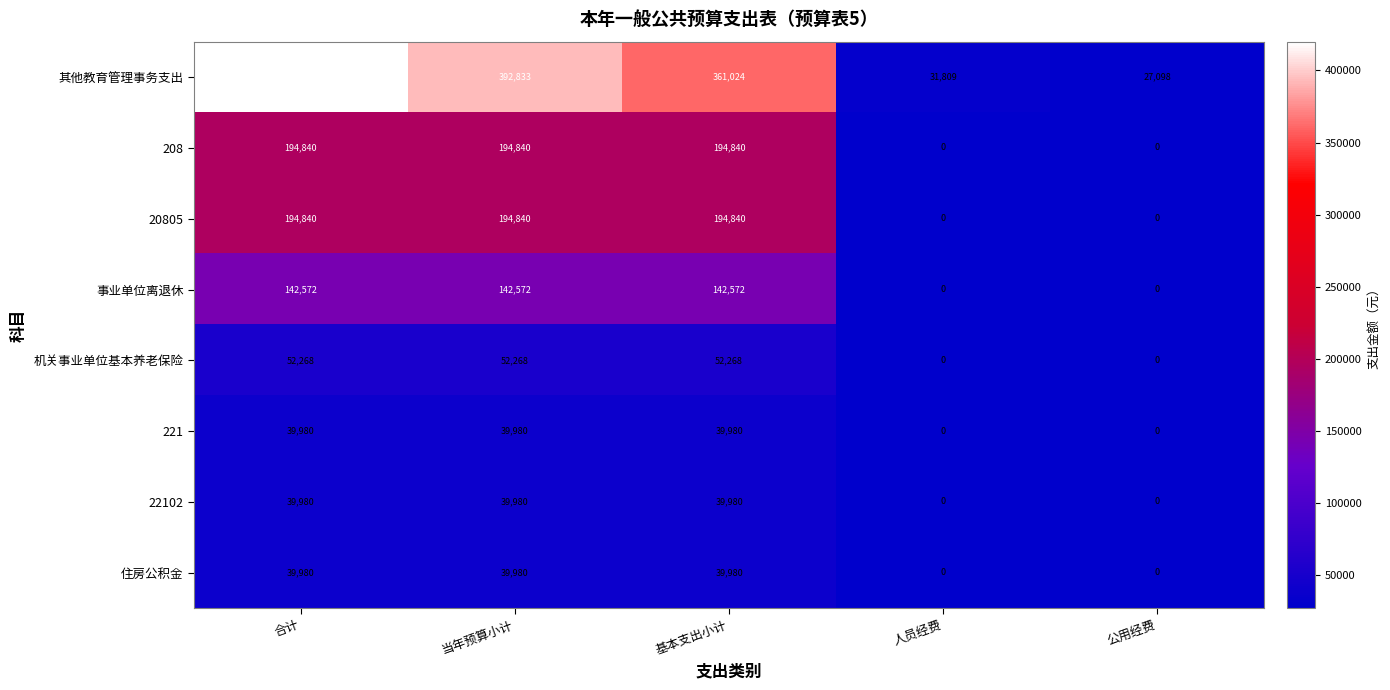

What is the difference between the second highest and minimum values in the 22102 series?

39980